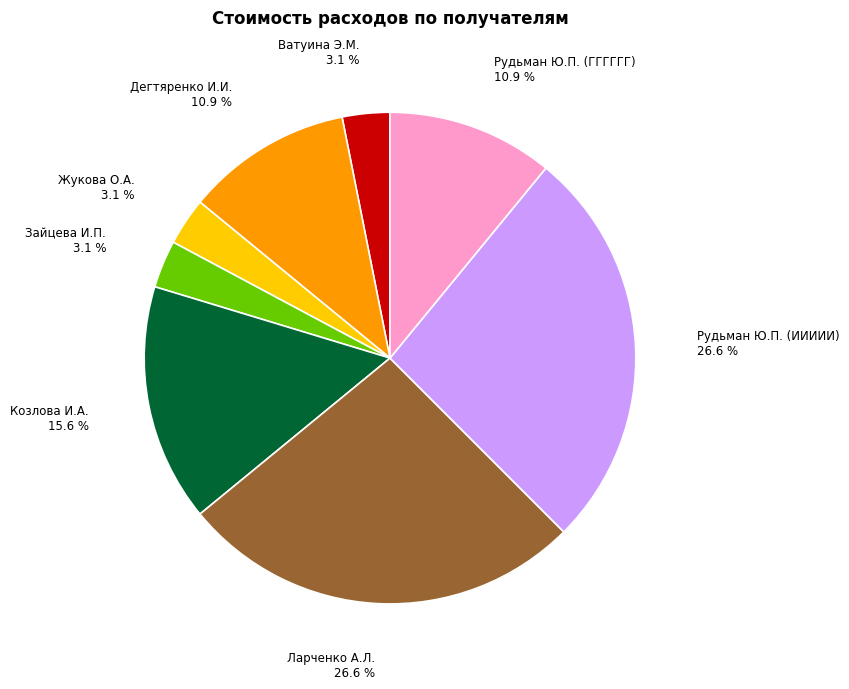

Approximately how many times larger is the value at Рудьман Ю.П. (ИИИИИ) compared to Рудьман Ю.П. (ГГГГГГ)?

2.4